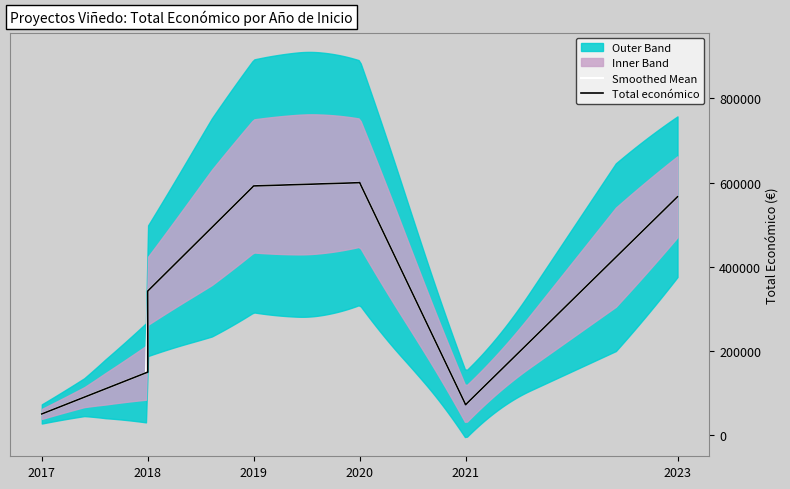

Reading left to right, extract all data points from this chart.

2017=50000	2018=149419	2018=342118	2019=591878	2020=599636	2021=72165	2023=566298